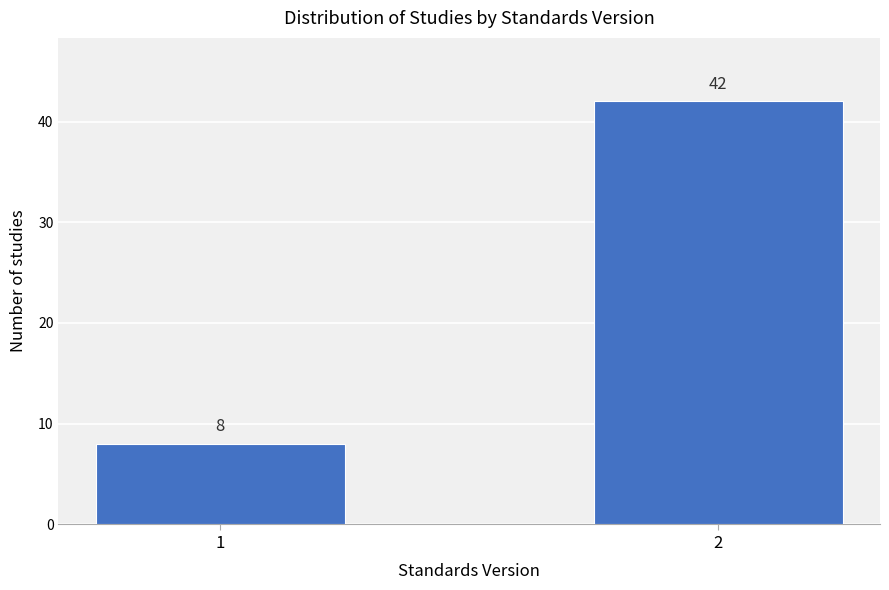

Reading left to right, extract all data points from this chart.

1=8	2=42